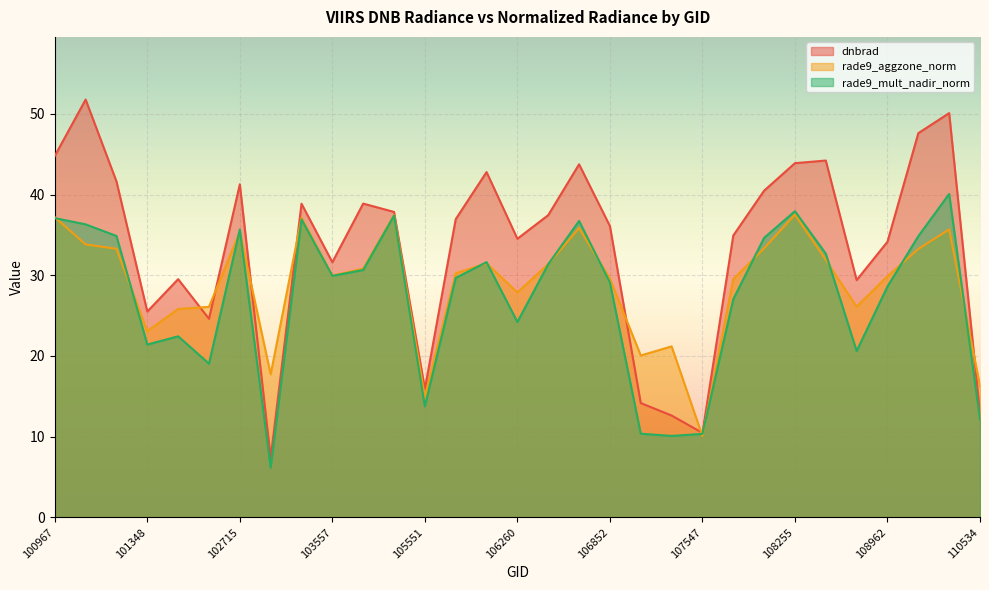

How many series are shown in this chart?

3